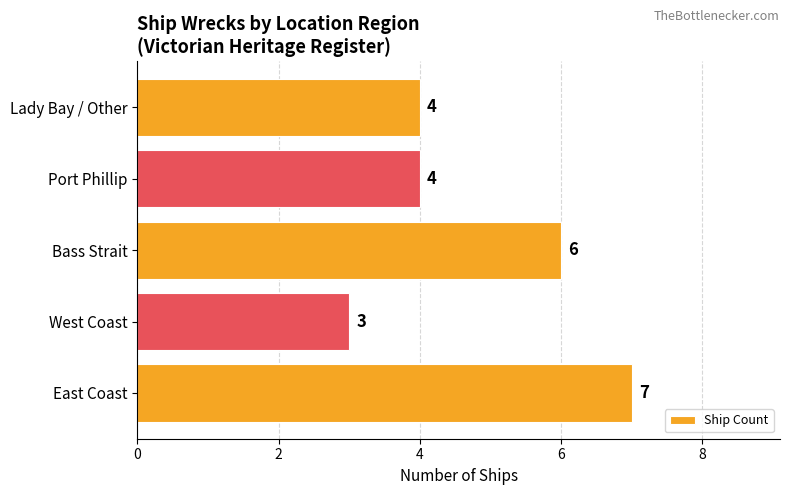

Reading top to bottom, transcribe all the data shown in this chart.

4	4	6	3	7